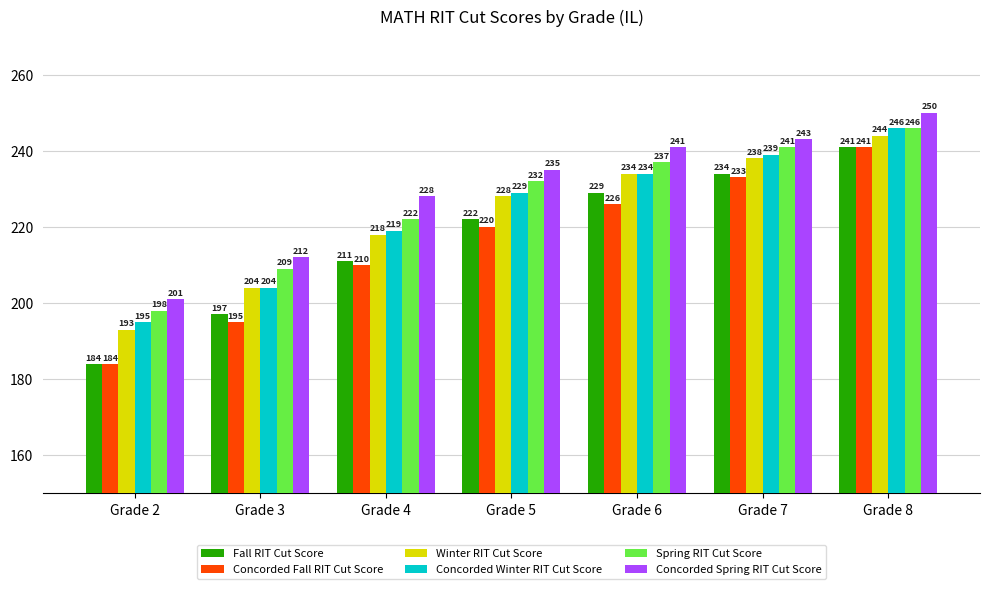

What is the spread (max minus min) of values at Grade 3?

17